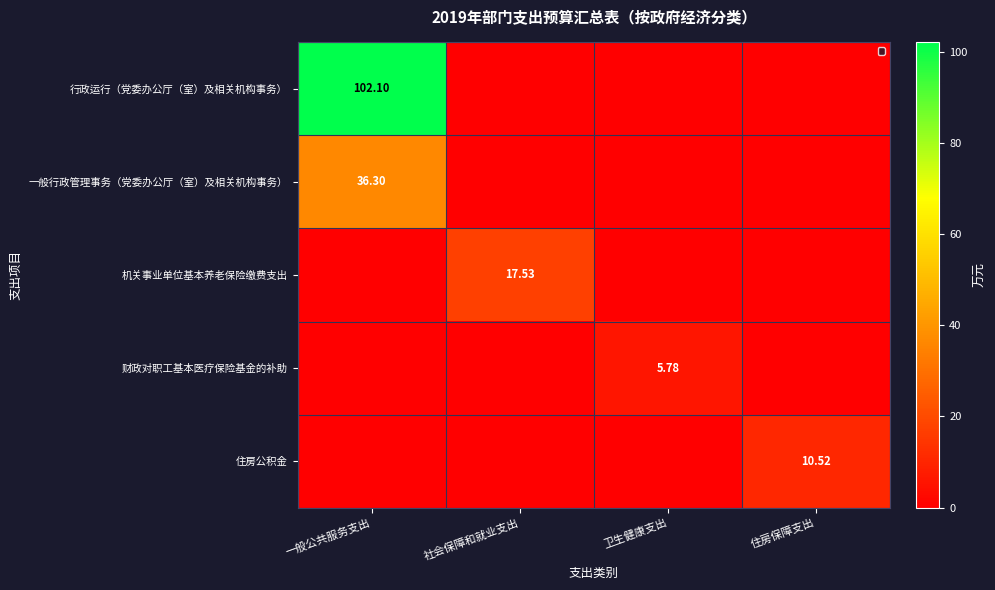

Count the number of categories in the chart.

4